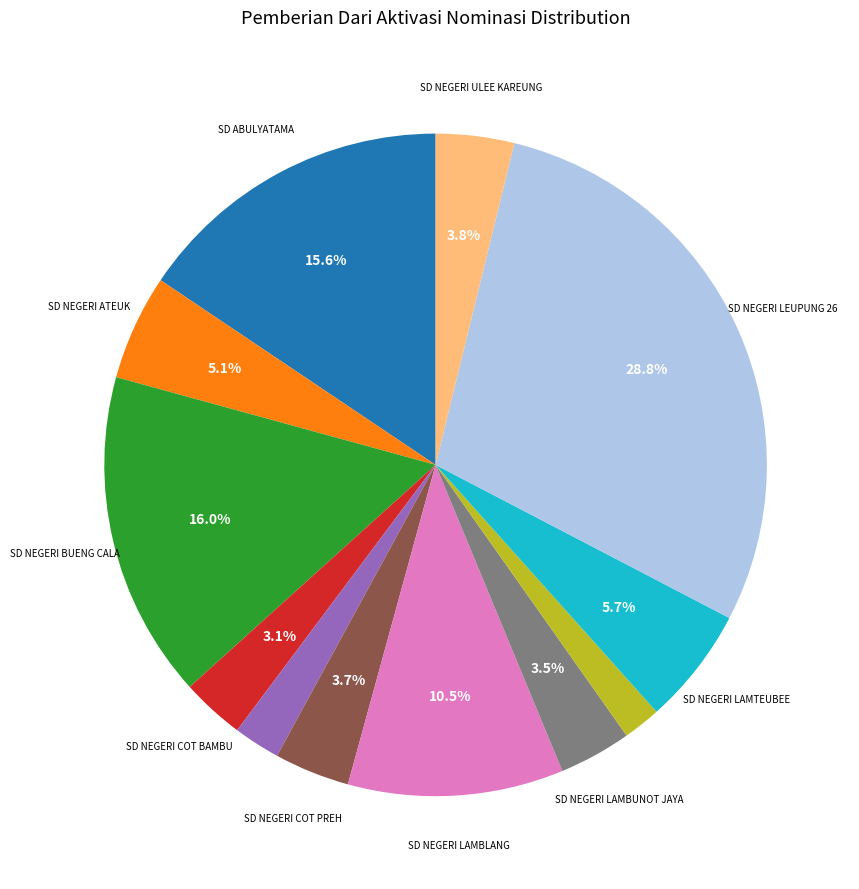

Count the number of slices in the pie.

12